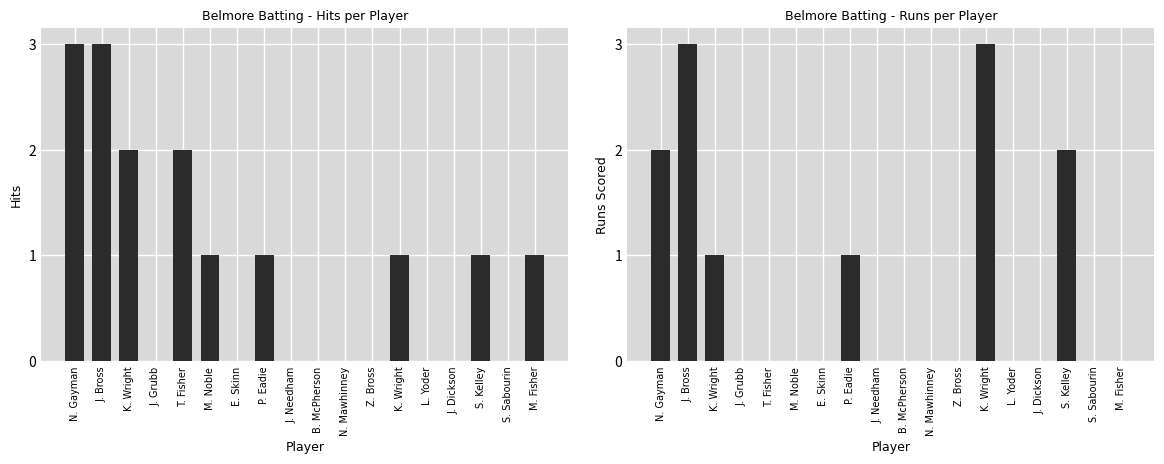

At J. Dickson, list the series in order from smallest to largest.

Hits, Runs Scored